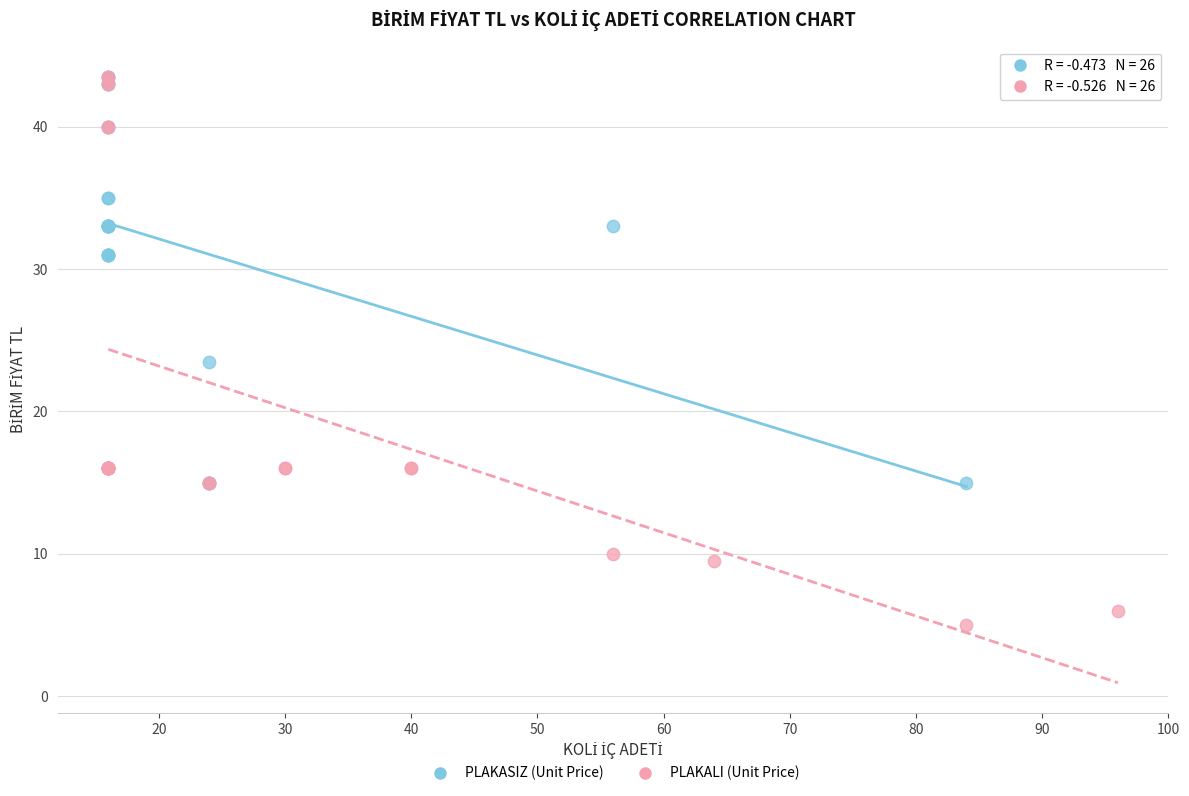

Which series has the widest spread of Y values?

PLAKALI (Unit Price)